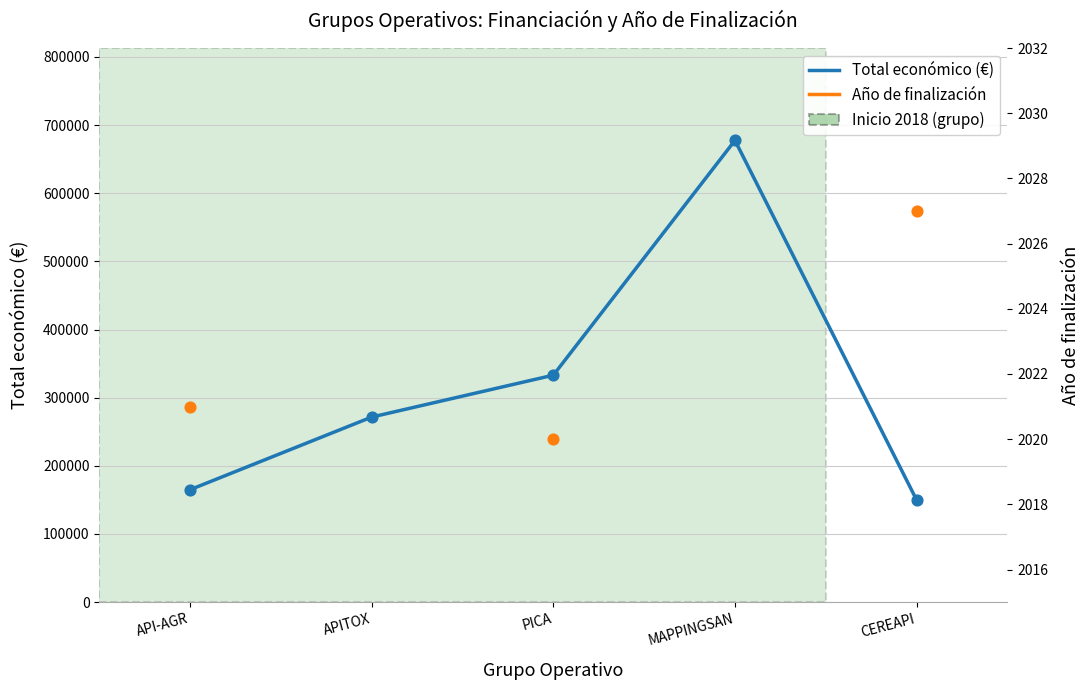

Which series has the largest Y range (max minus min)?

Total económico (€)